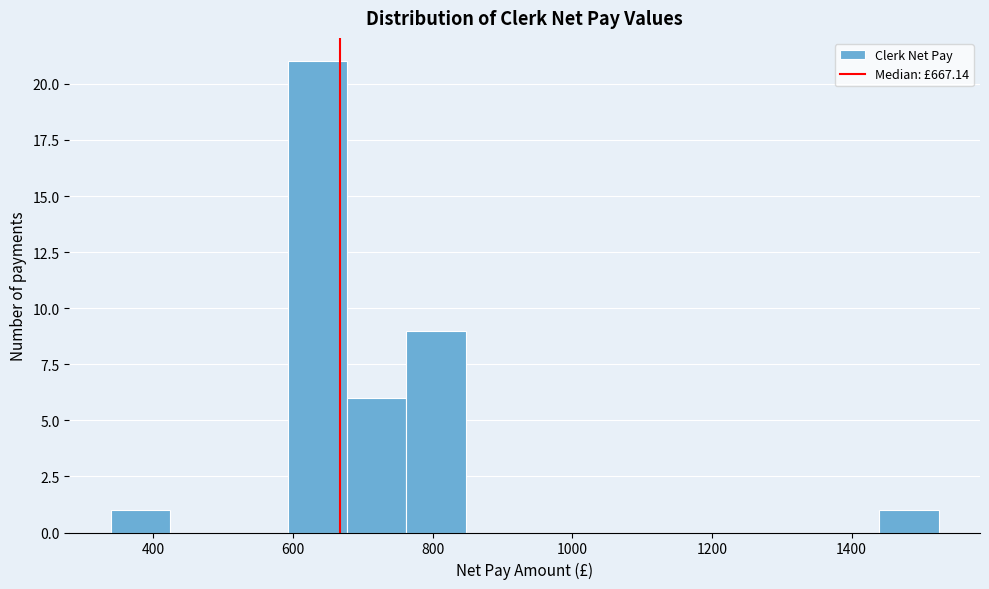

Reading left to right, transcribe this chart: for each bar, give the range it covers on the x-axis and its height. Neither the bar edges nor the heights are printed on the chart, so give them approximately, as read against the axes.

340 to 420: 1
420 to 500: 0
500 to 600: 0
600 to 680: 21
680 to 760: 6
760 to 840: 9
840 to 940: 0
940 to 1020: 0
1020 to 1100: 0
1100 to 1180: 0
1180 to 1280: 0
1280 to 1360: 0
1360 to 1440: 0
1440 to 1520: 1